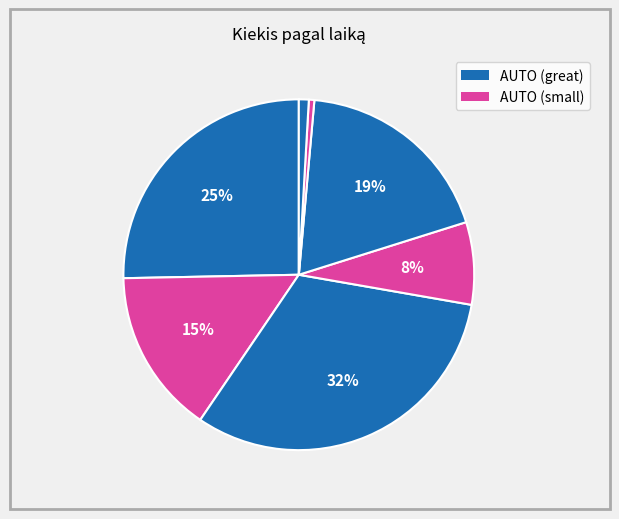

Does any single category account for the majority?

No